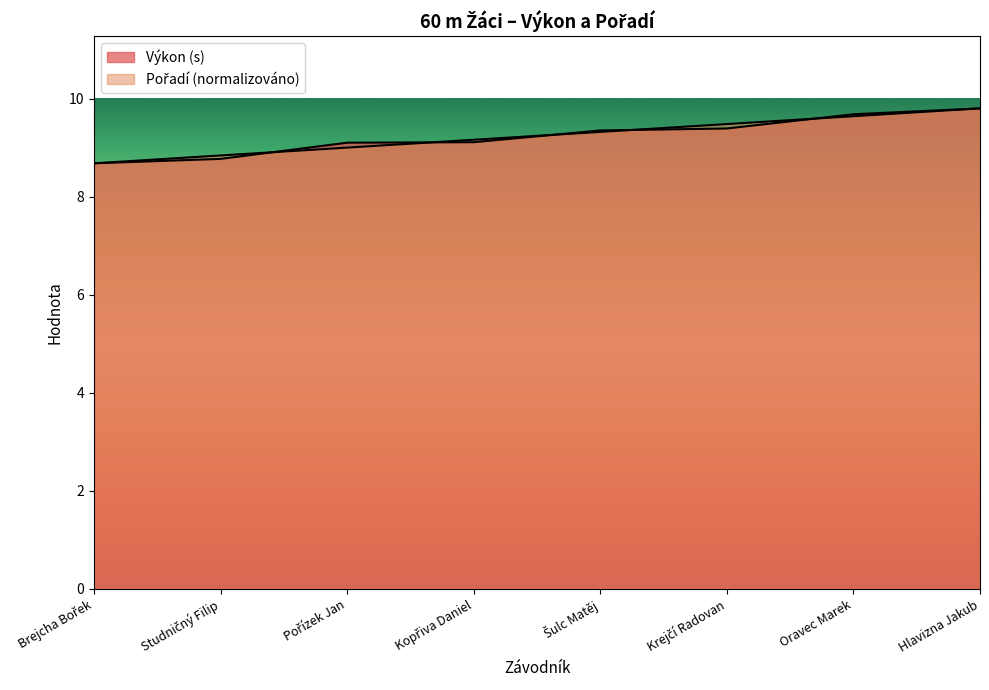

Is the value of Pořadí at Oravec Marek greater than the value of Výkon at Studničný Filip?

Yes